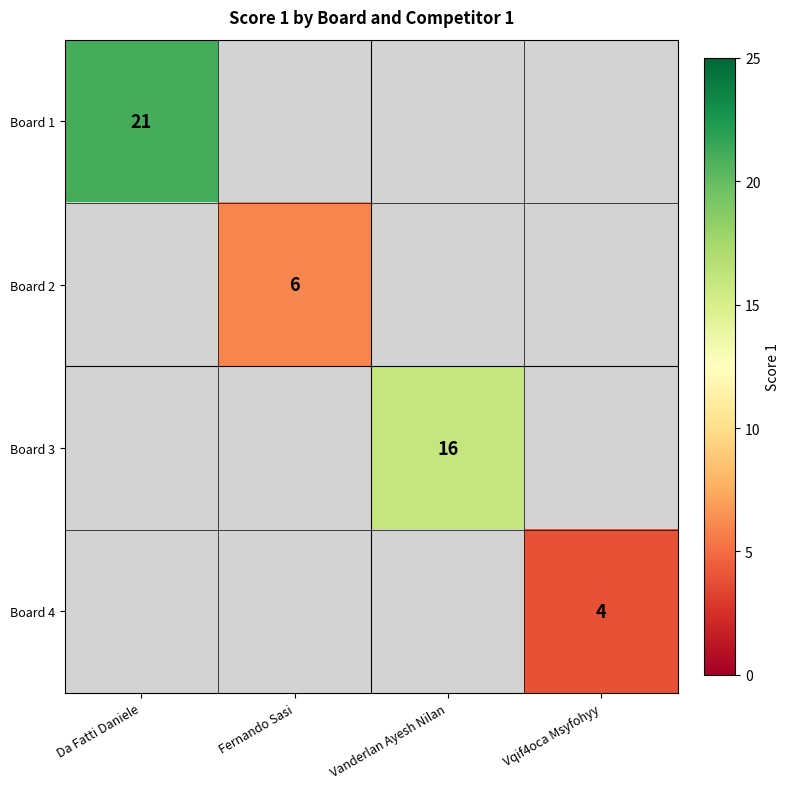

Which label corresponds to the largest value in the chart?

Da Fatti Daniele